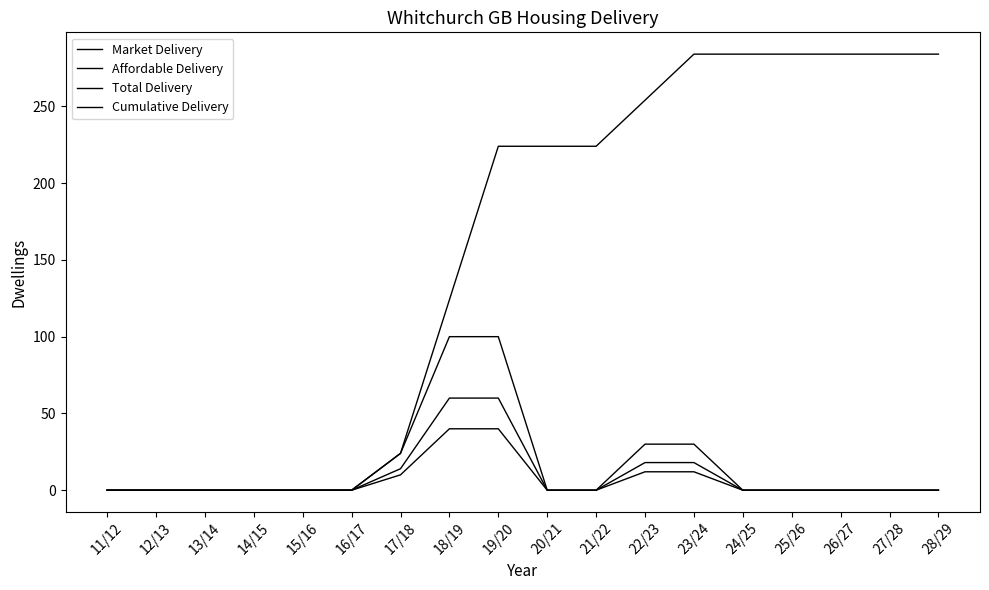

What is the difference between the highest and lowest values at 22/23?

242